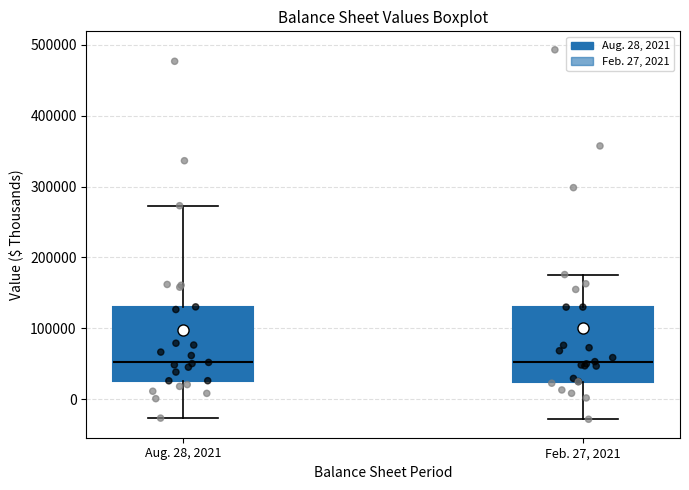

Where does the lower whisker of the box for Feb. 27, 2021 end on the y-axis? The values are not printed on the chart, so give them approximately, as read against the axis.

-30000